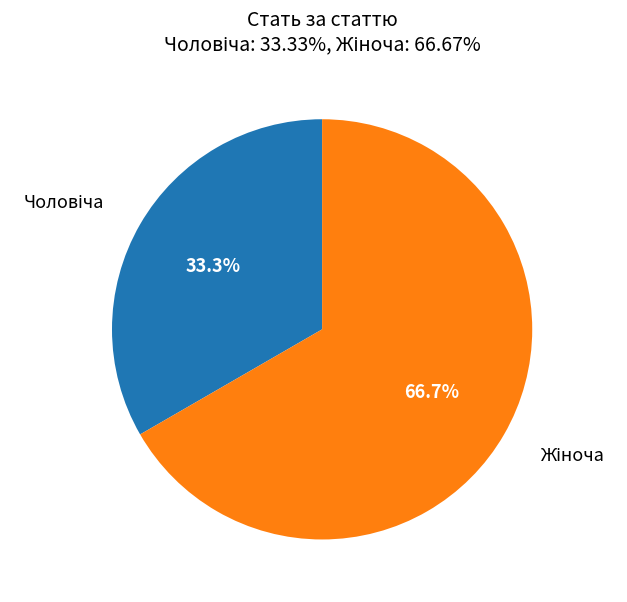

Does any single category account for the majority?

Yes